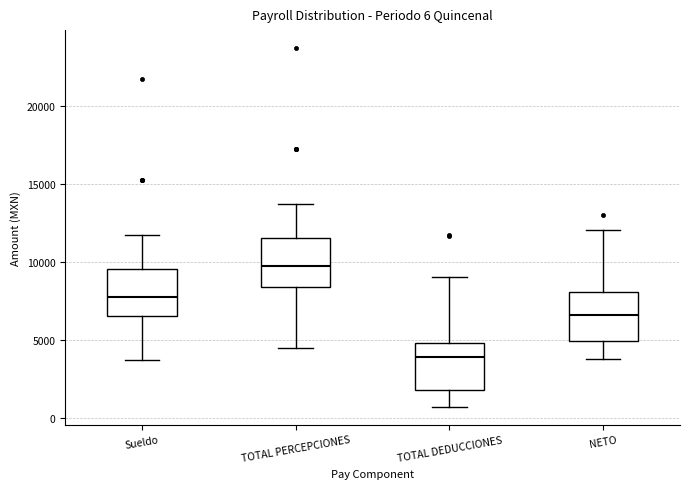

Which box has the lowest median line?

TOTAL DEDUCCIONES